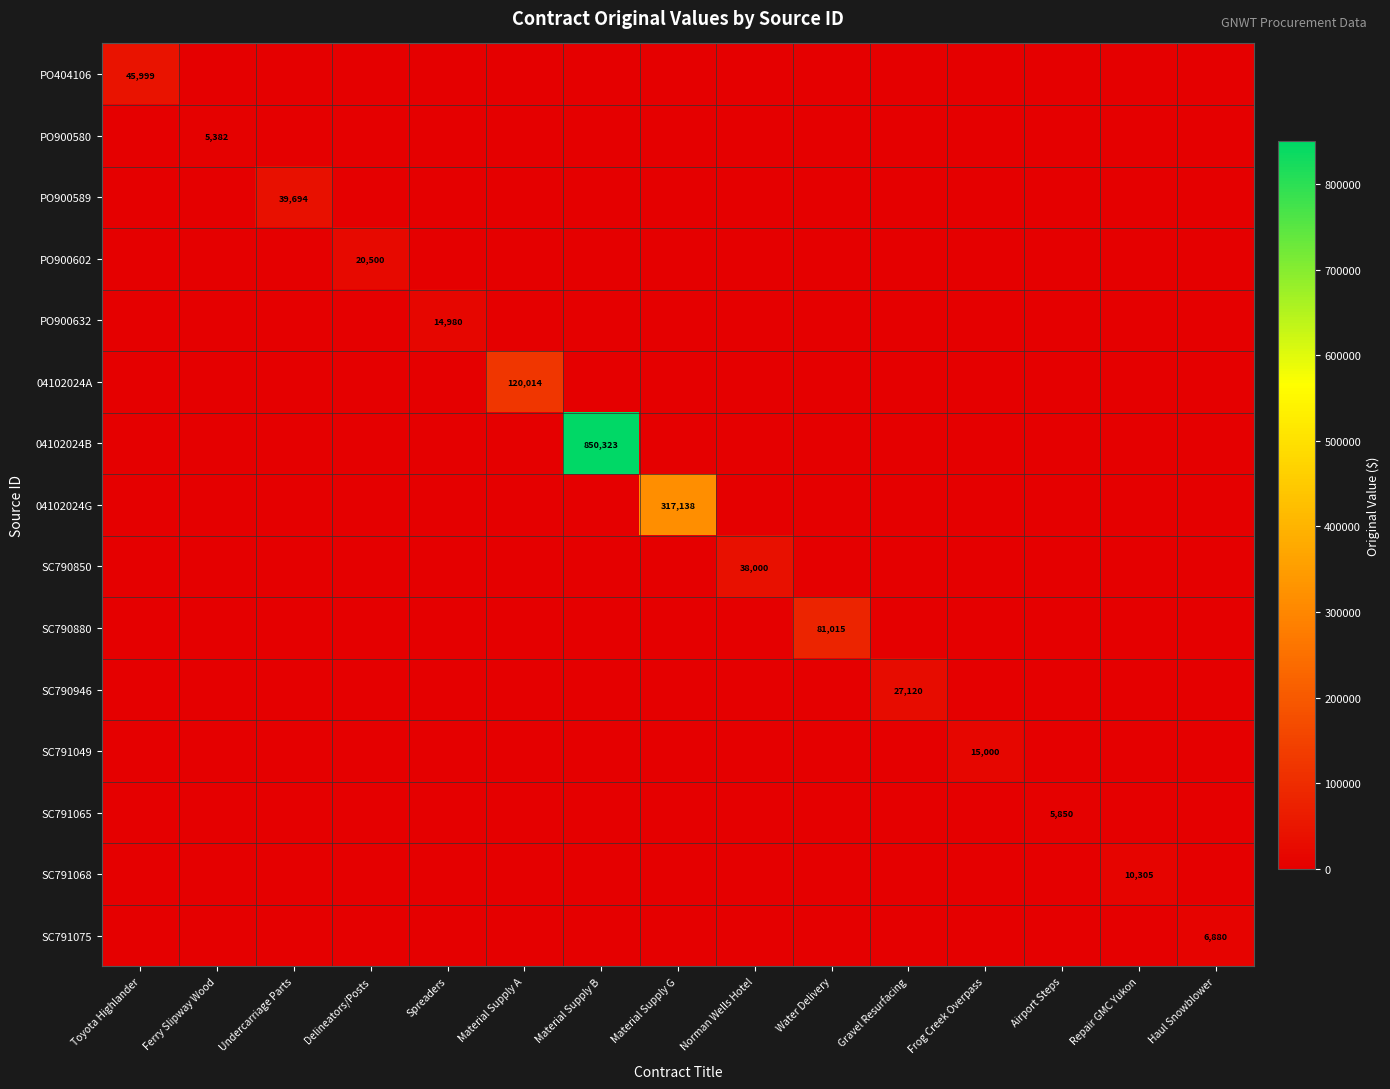

At how many categories does at least one series exceed 49775?

4